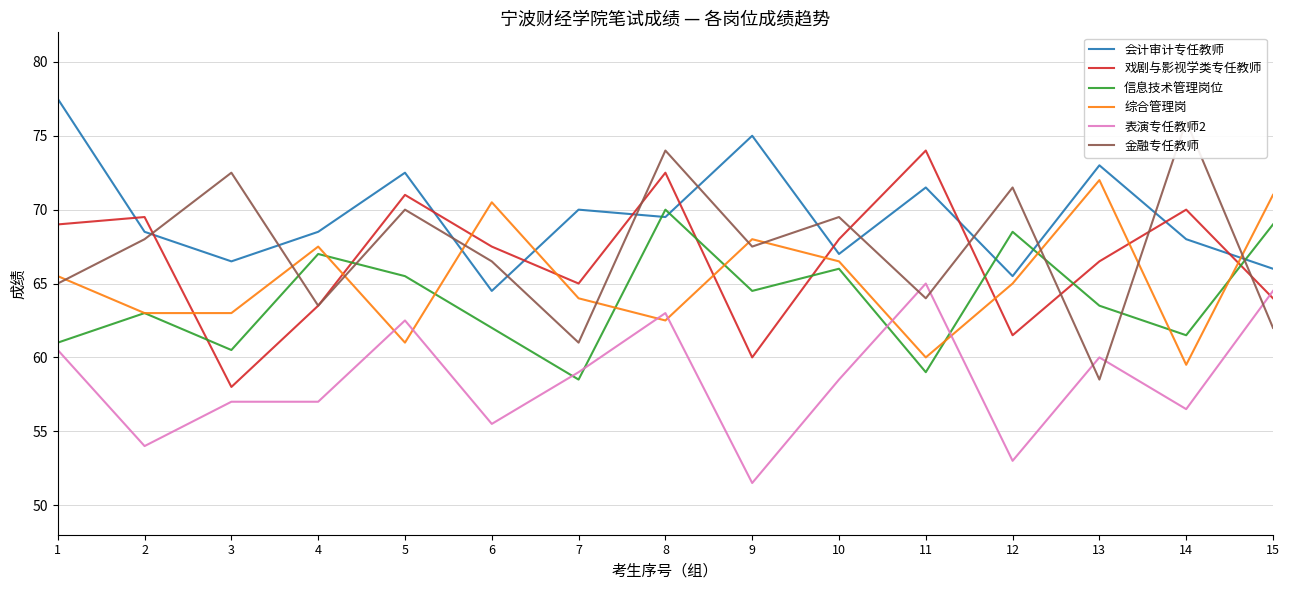

At which label is 综合管理岗 closest to 65?

12